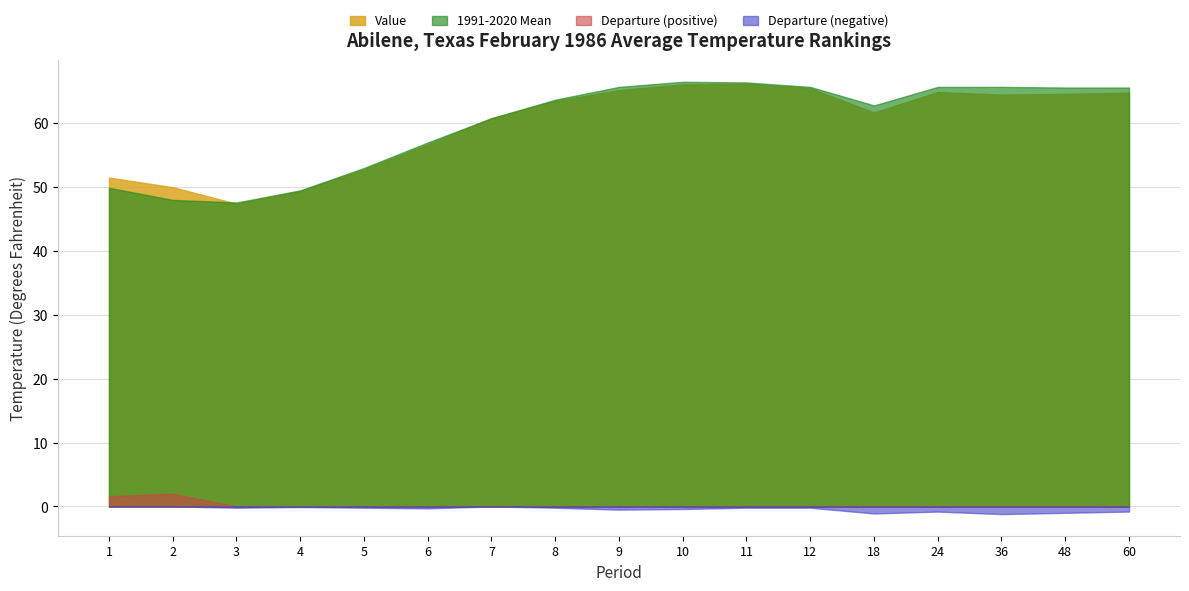

What is the difference between the highest and lowest values at 3?

47.8